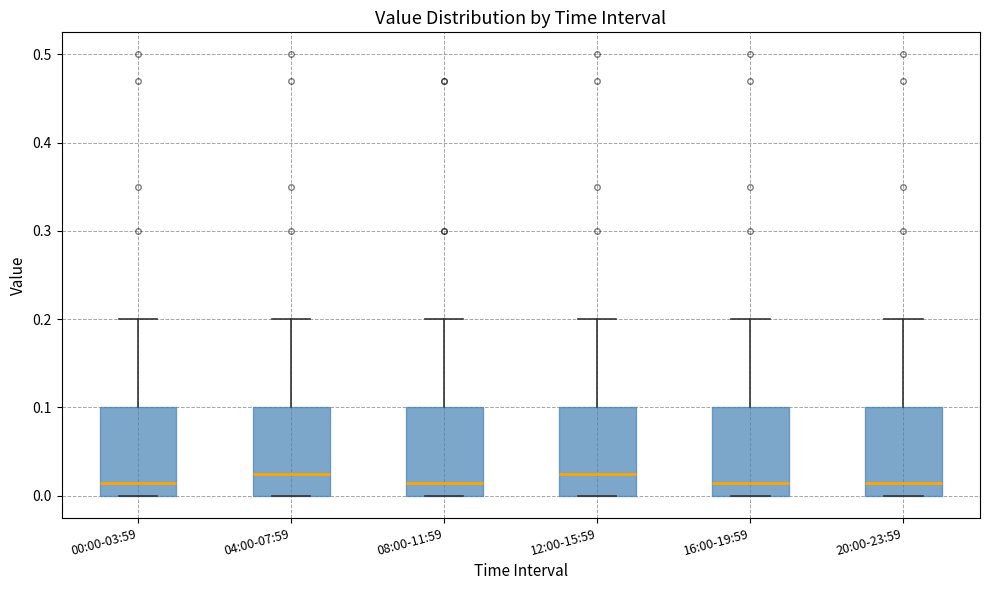

Reading left to right, read every box against the y-axis: the position of its median line, the range the box covers, and the ends of its whiskers. The values are not printed on the chart, so give them approximately, as read against the axis.

00:00-03:59: median 0.02, box 0.00 to 0.10, whiskers 0.00 to 0.20
04:00-07:59: median 0.03, box 0.00 to 0.10, whiskers 0.00 to 0.20
08:00-11:59: median 0.02, box 0.00 to 0.10, whiskers 0.00 to 0.20
12:00-15:59: median 0.03, box 0.00 to 0.10, whiskers 0.00 to 0.20
16:00-19:59: median 0.02, box 0.00 to 0.10, whiskers 0.00 to 0.20
20:00-23:59: median 0.02, box 0.00 to 0.10, whiskers 0.00 to 0.20